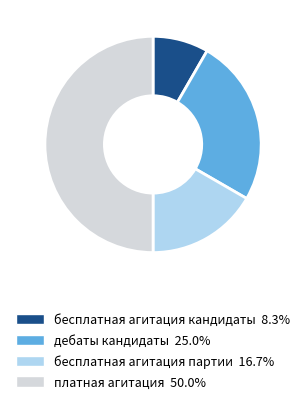

Does дебаты кандидаты 25.0% represent more than half of the total?

No